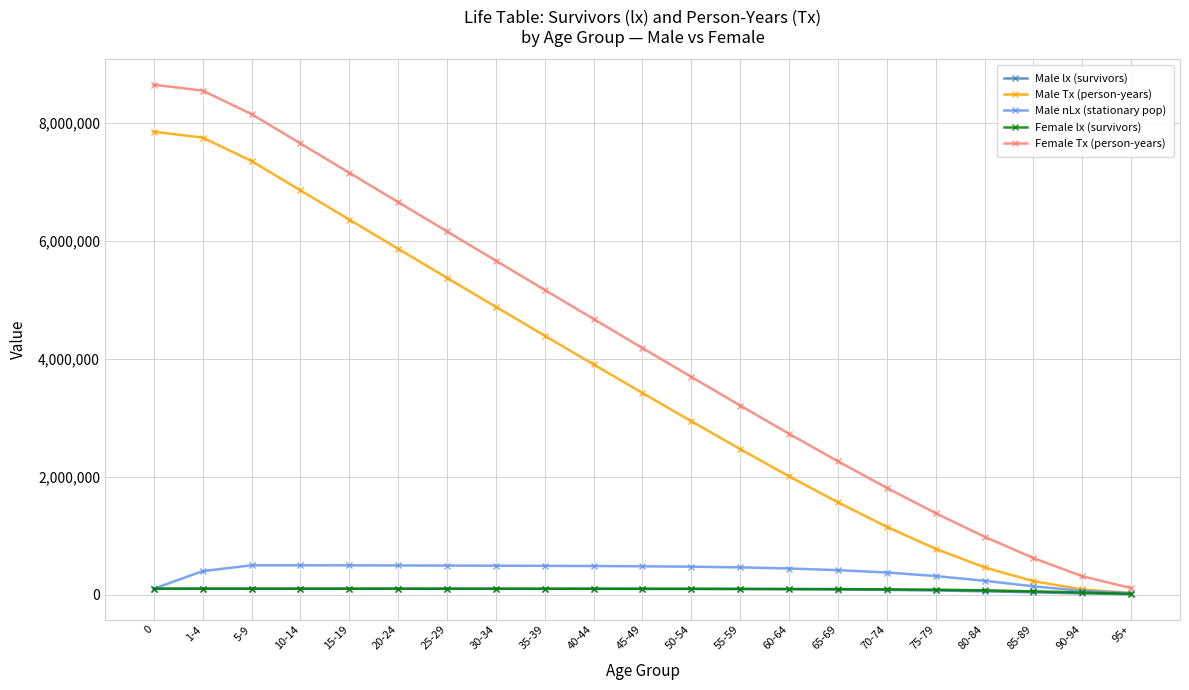

What is the greatest value displayed?

8647467